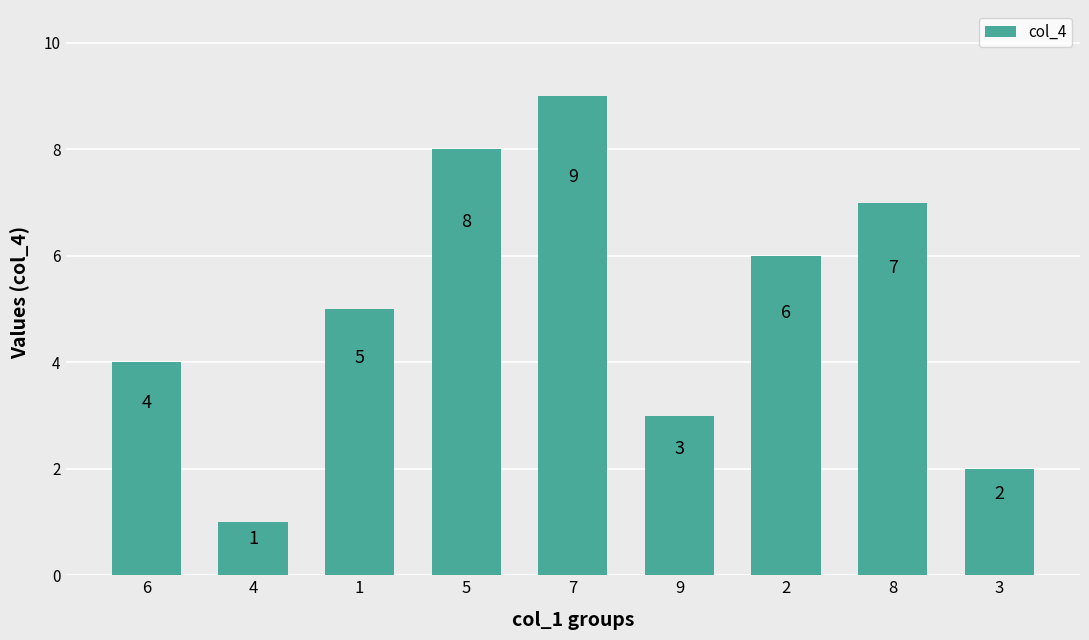

What is the label of the 1st bar from the right?

3